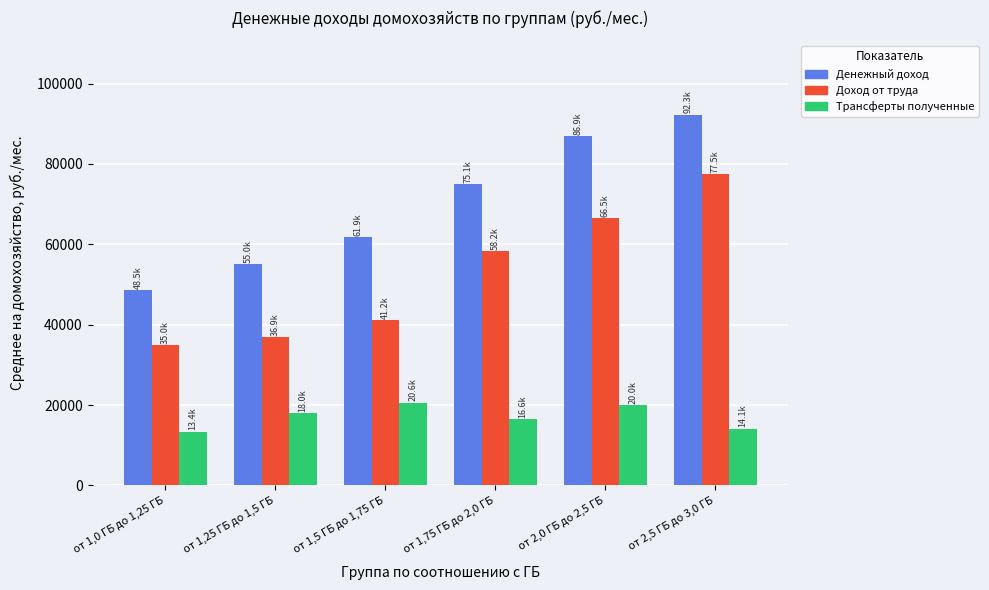

How many data points in Трансферты полученные are above 17995?

3